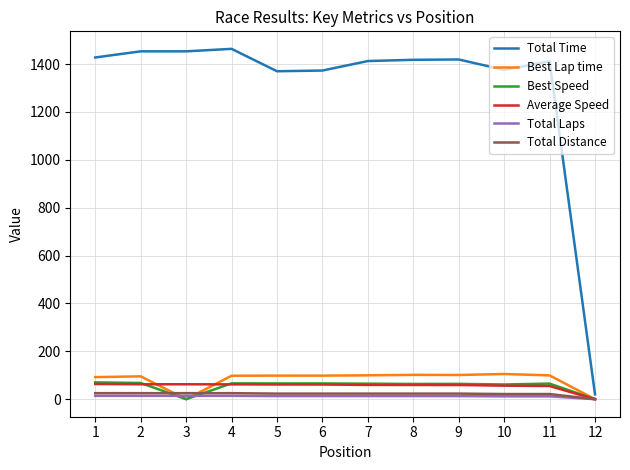

What is the maximum value shown in the chart?

1463.8